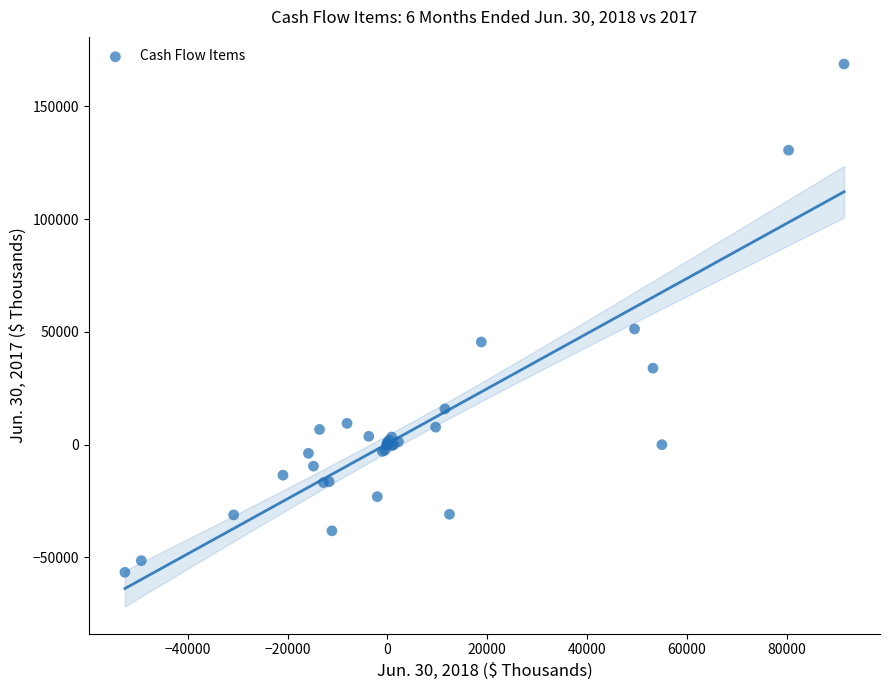

What Y value in the scatter plot is closest to 56075?

51281